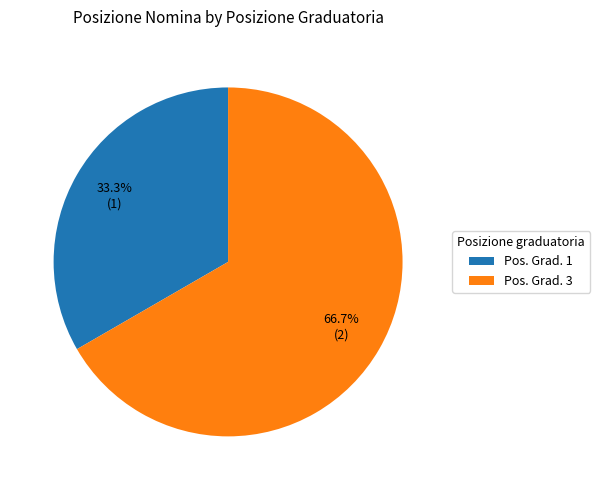

Which category accounts for the majority?

Pos. Grad. 3